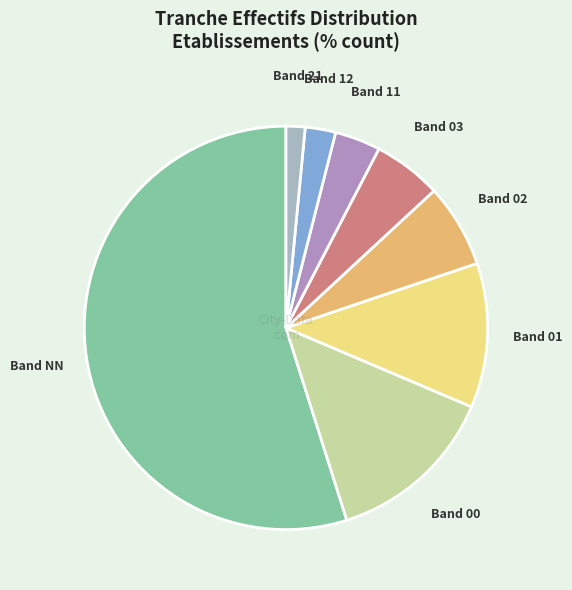

Is there a majority slice in this chart?

Yes